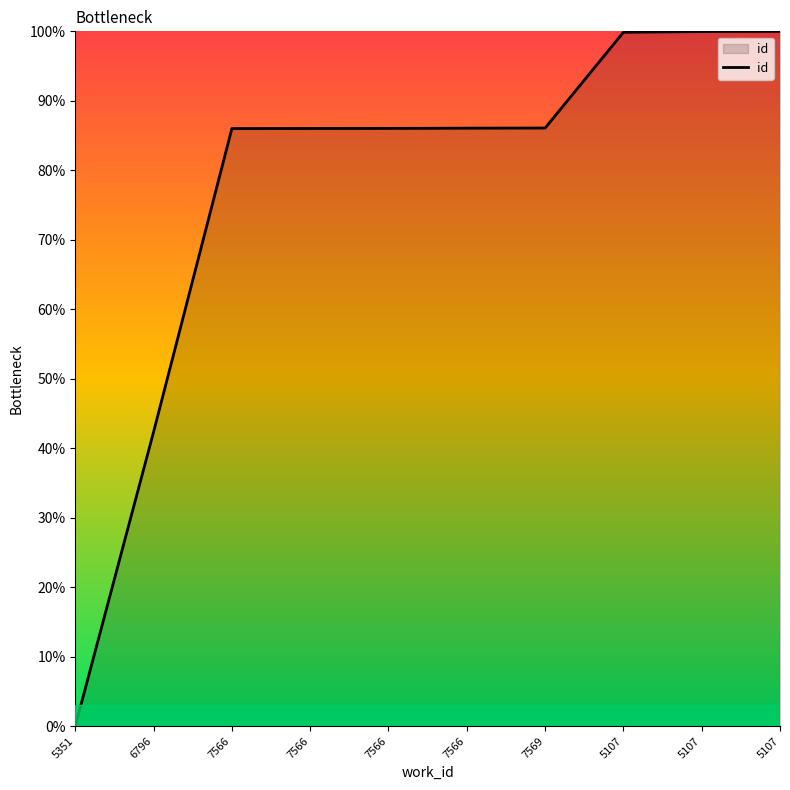

How many lines are shown in the chart?

1